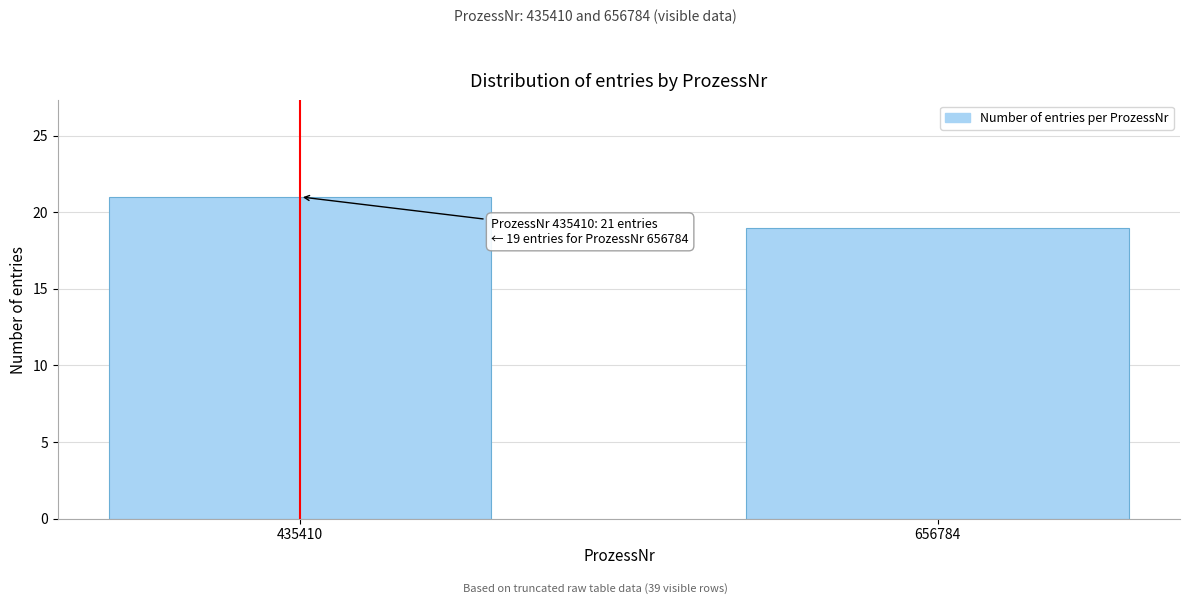

Reading left to right, list all the values displayed in this chart.

21	19